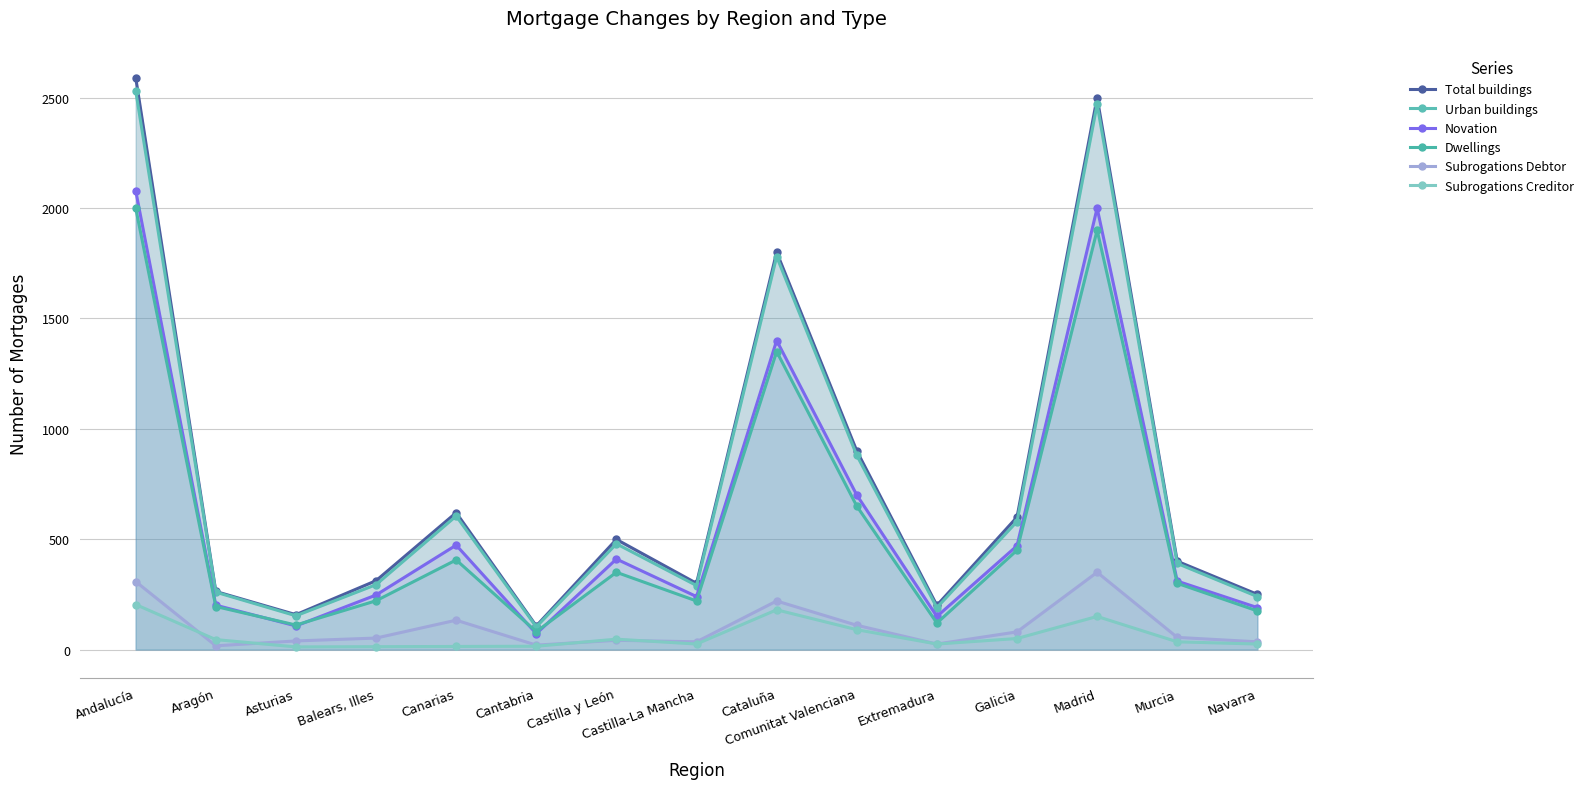

Rank the series by their maximum value, from lowest to highest.

Subrogations Creditor, Subrogations Debtor, Dwellings, Novation, Urban buildings, Total buildings